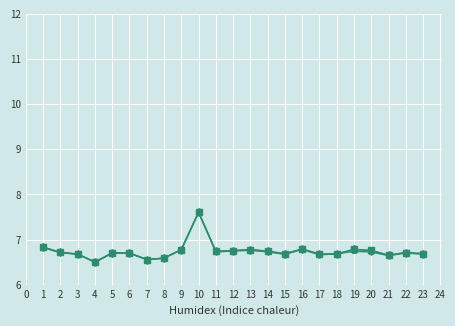

What is the maximum value shown in the chart?

7.6